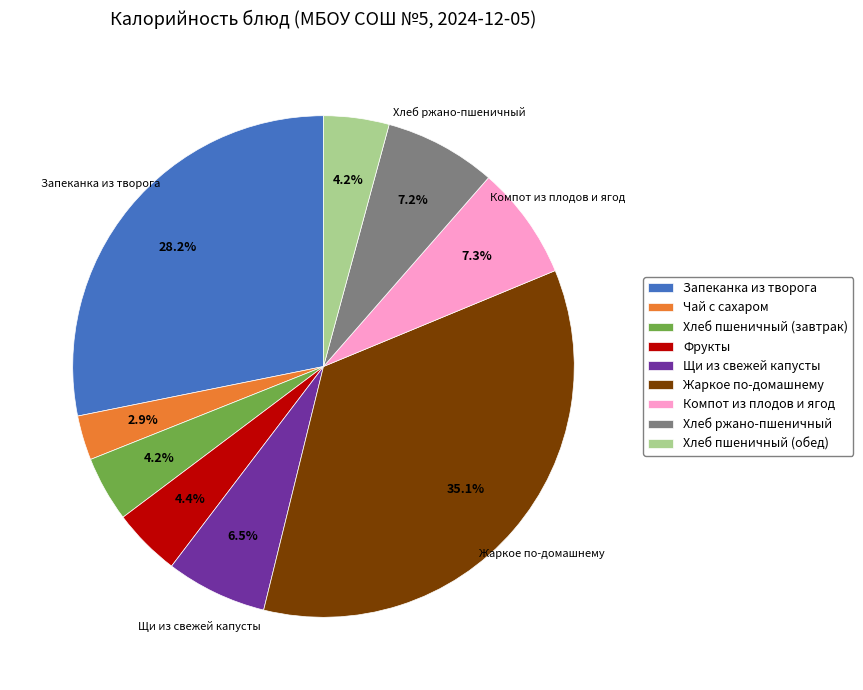

Combined, what portion of the pie is Хлеб пшеничный (завтрак) and Хлеб ржано-пшеничный?

11.4%